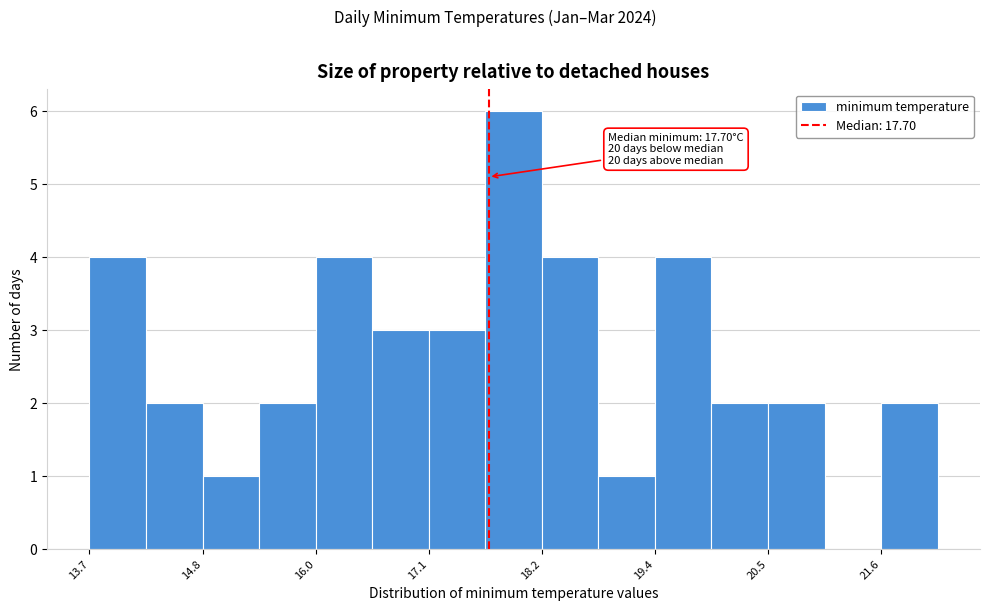

Around what value on the x-axis is the tallest bar? Give the approximate position of its centre, as read against the axis.

18.0